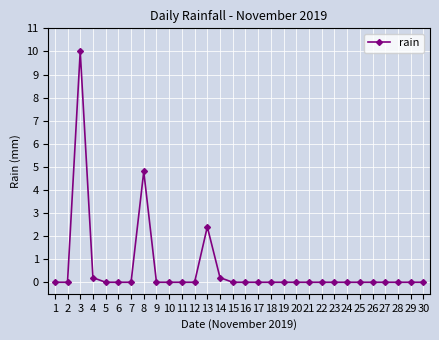

What is the maximum value shown in the chart?

10.0